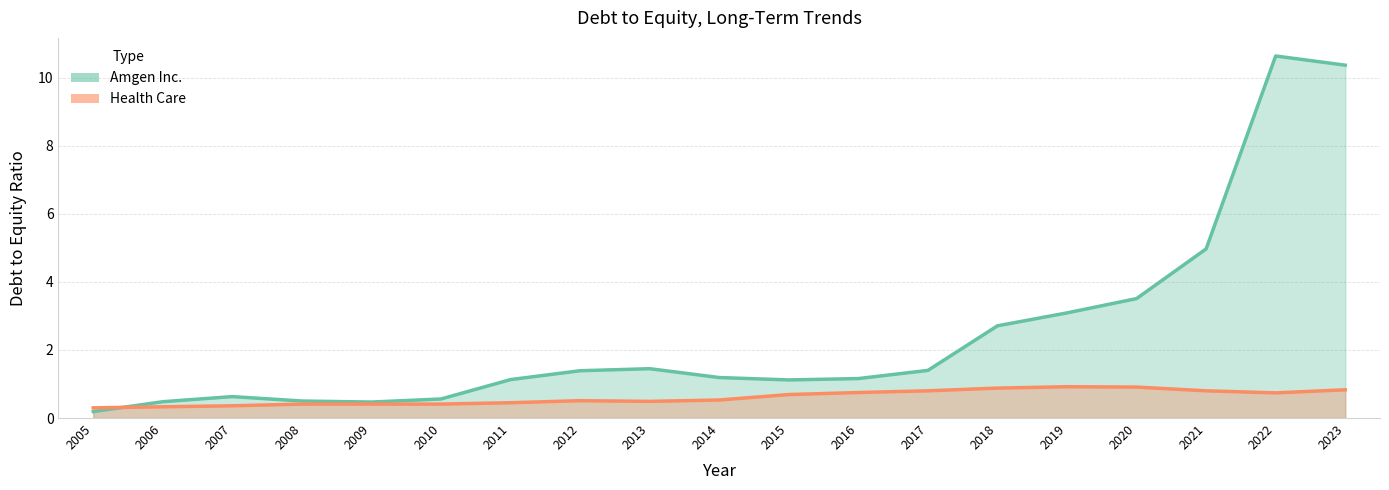

Which category has the lowest value across all series?

2005